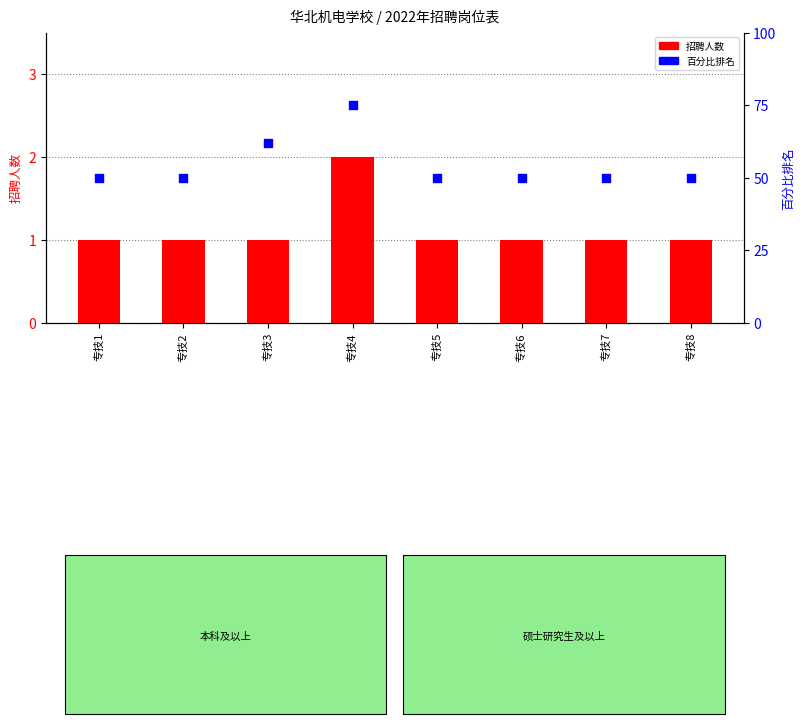

Which series contains the highest Y value?

百分比排名